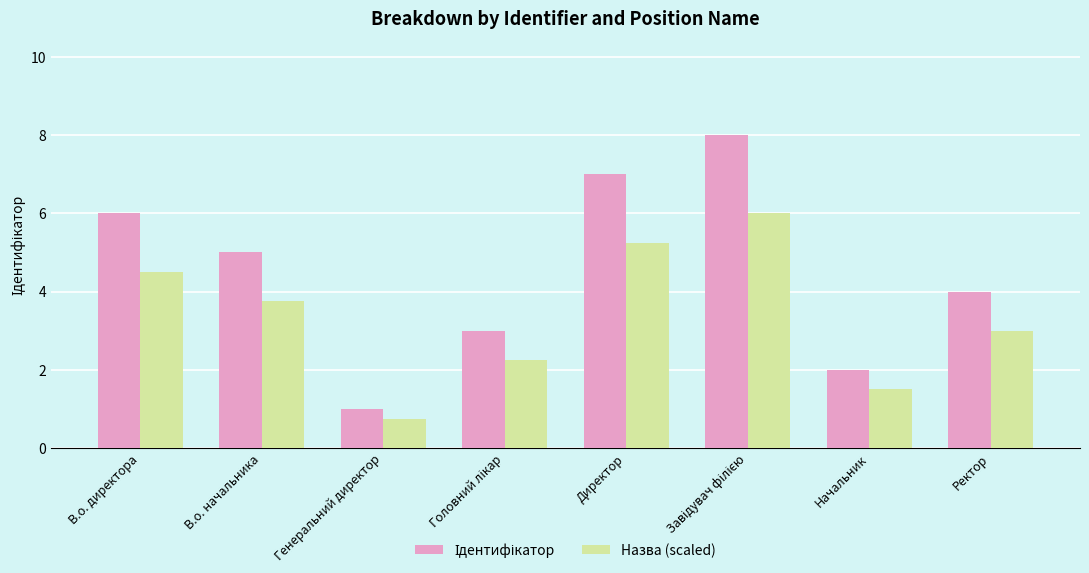

What value does the Назва (scaled) series have at В.о. директора?

4.5